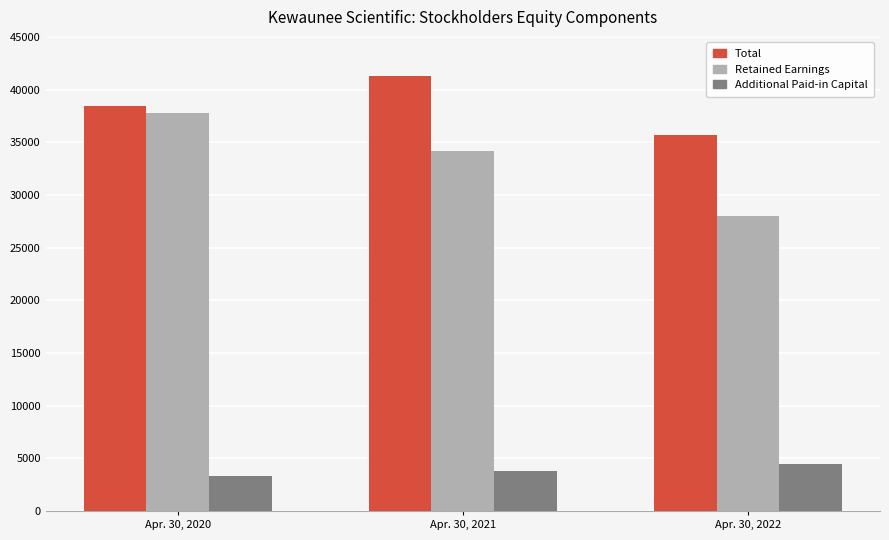

List the labels in order of Total value, smallest first.

Apr. 30, 2022, Apr. 30, 2020, Apr. 30, 2021